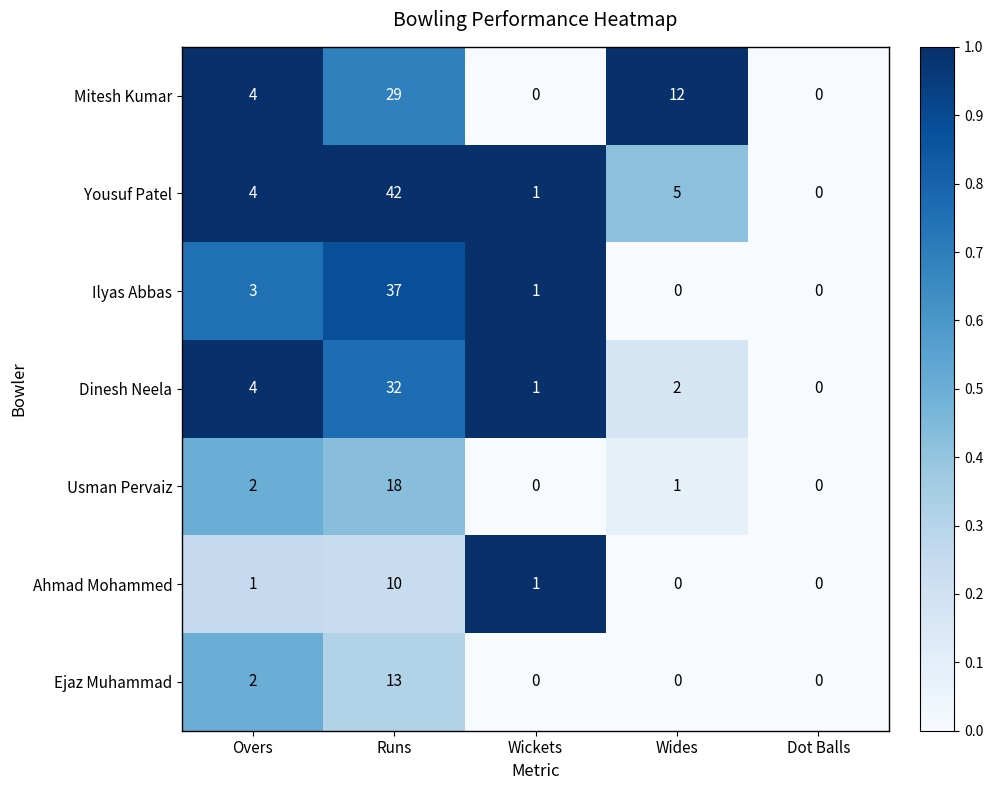

How many values in the Usman Pervaiz series are below 1?

2